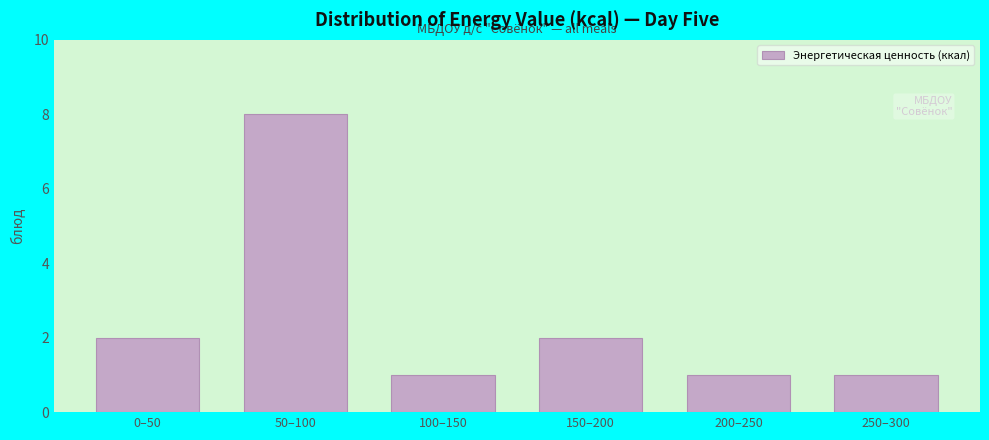

Reading left to right, transcribe all the data shown in this chart.

0–50=2	50–100=8	100–150=1	150–200=2	200–250=1	250–300=1